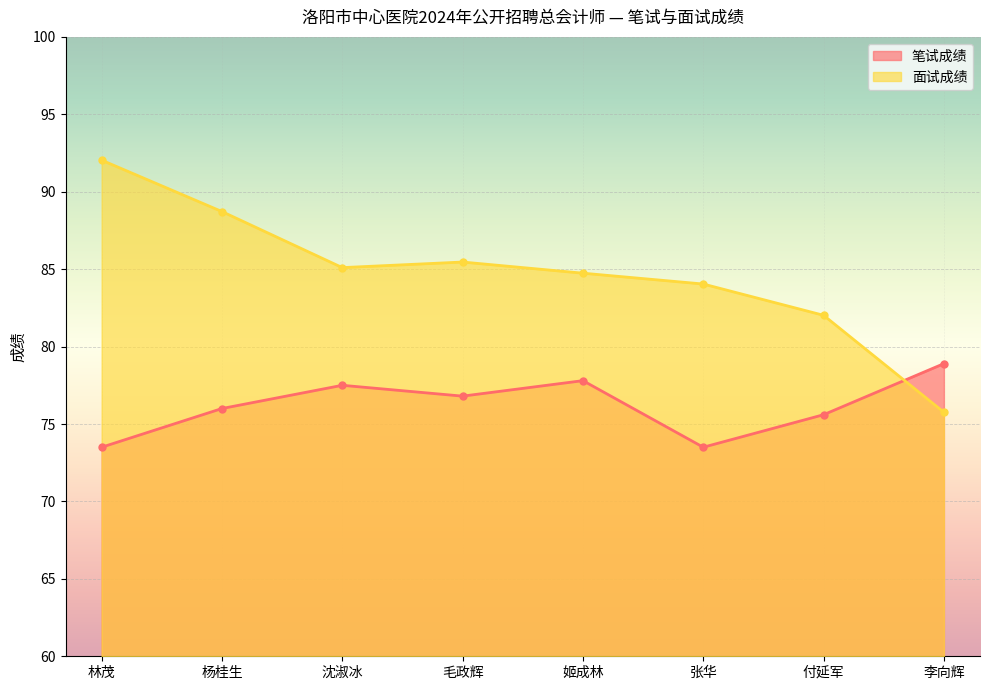

Which series has the largest total across all categories?

面试成绩